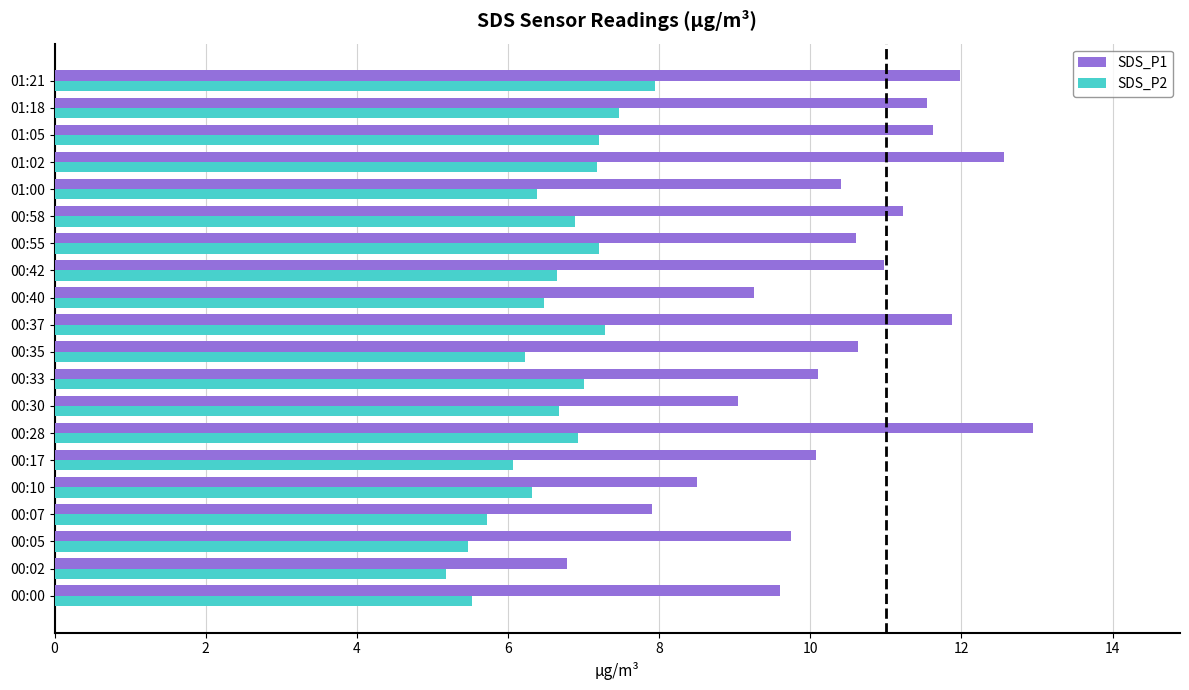

What is the sum of all SDS_P2 values?

131.8